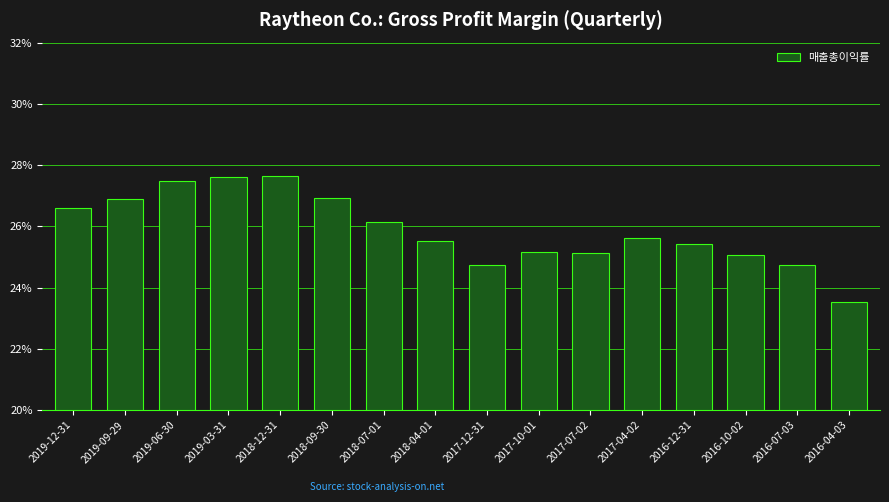

Rank the categories by value from highest to lowest.

2018-12-31, 2019-03-31, 2019-06-30, 2018-09-30, 2019-09-29, 2019-12-31, 2018-07-01, 2017-04-02, 2018-04-01, 2016-12-31, 2017-10-01, 2017-07-02, 2016-10-02, 2017-12-31, 2016-07-03, 2016-04-03